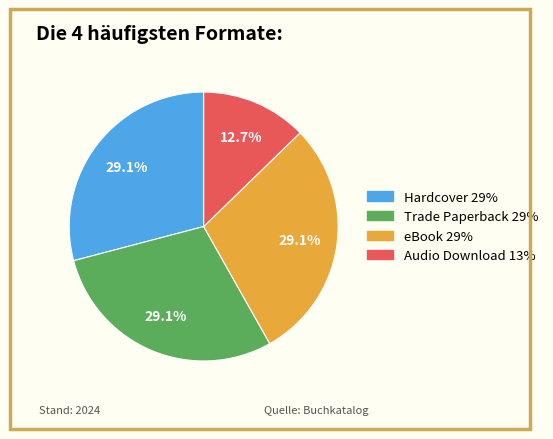

Is there any slice that represents more than half of the pie?

No